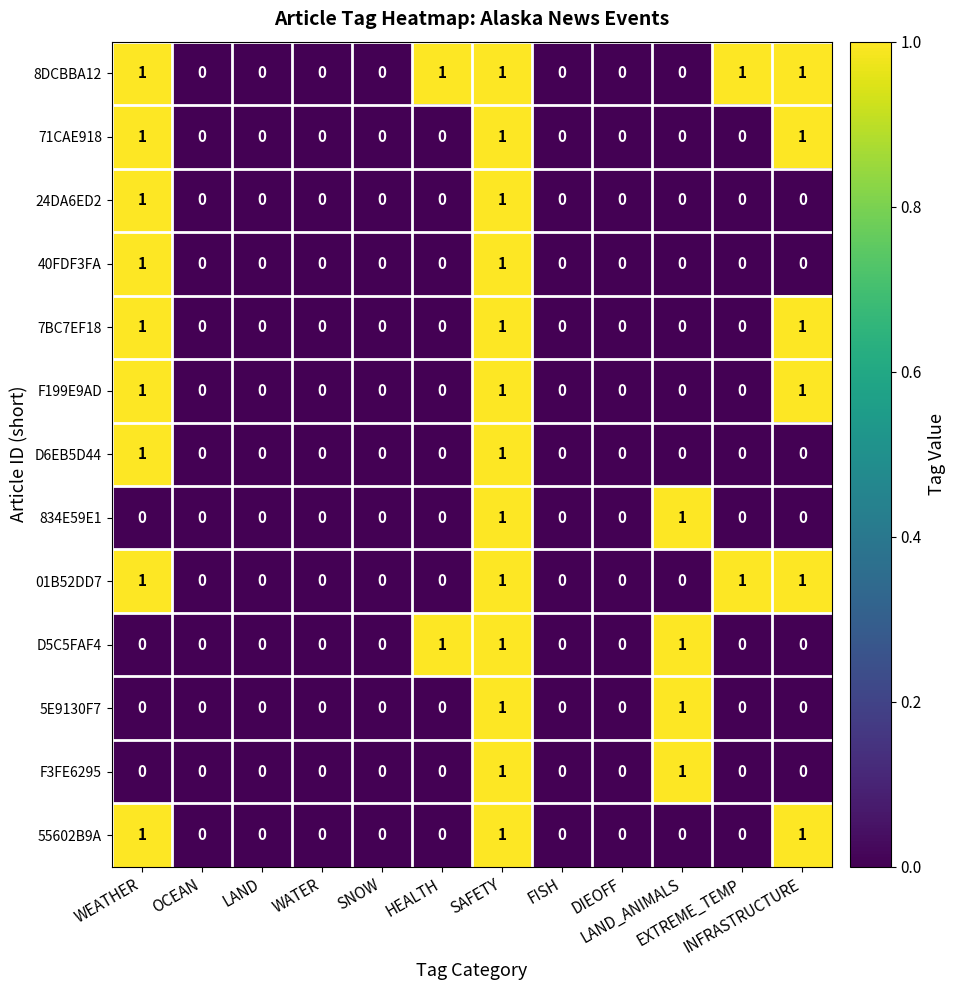

What is the sum of all 7BC7EF18 values?

3